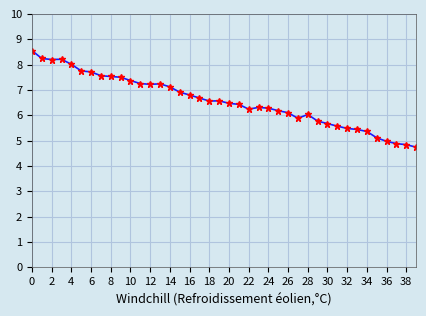

What is the minimum value shown in the chart?

4.7